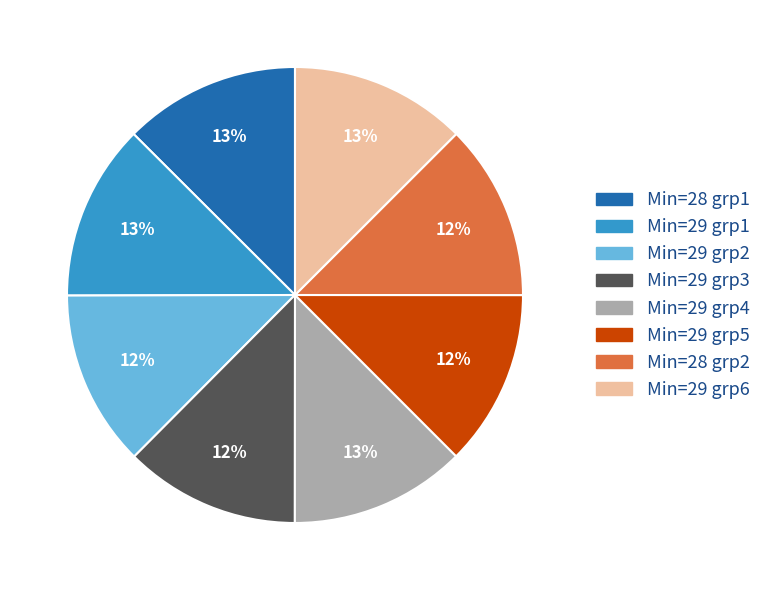

How many segments does this pie chart have?

8